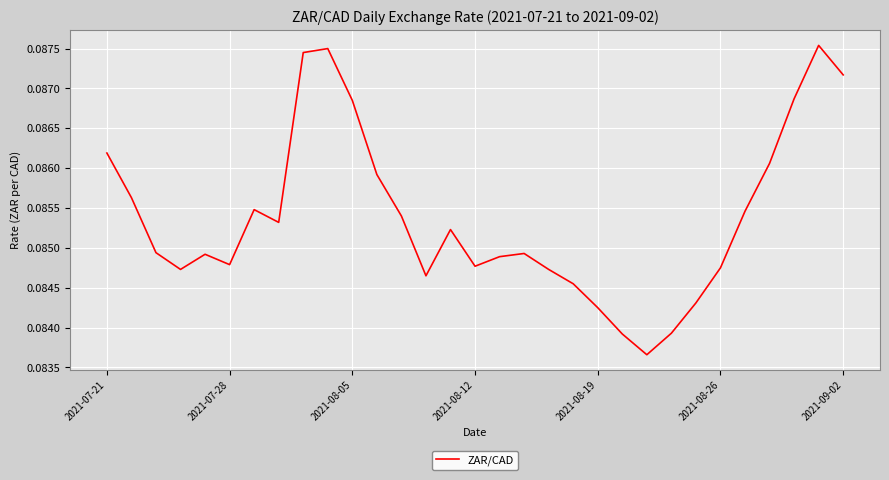

Does the chart display data point markers on the line(s)?

No